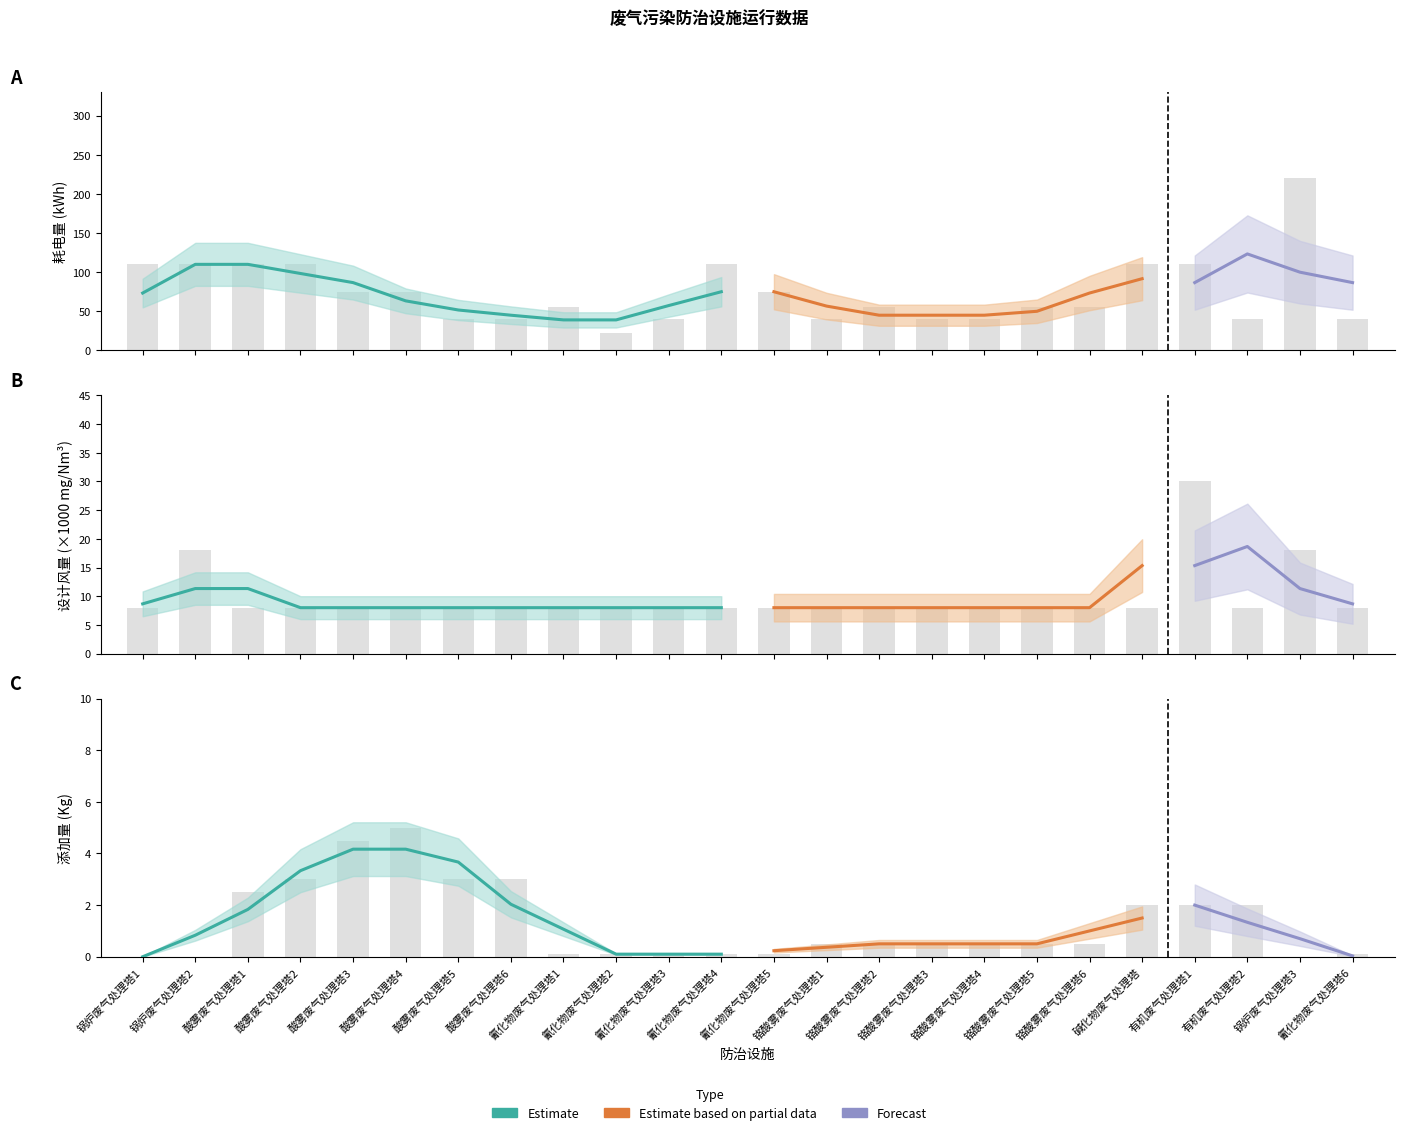

Which series changed the most between 酸雾废气处理塔2 and 氰化物废气处理塔6?

耗电量(kWh)